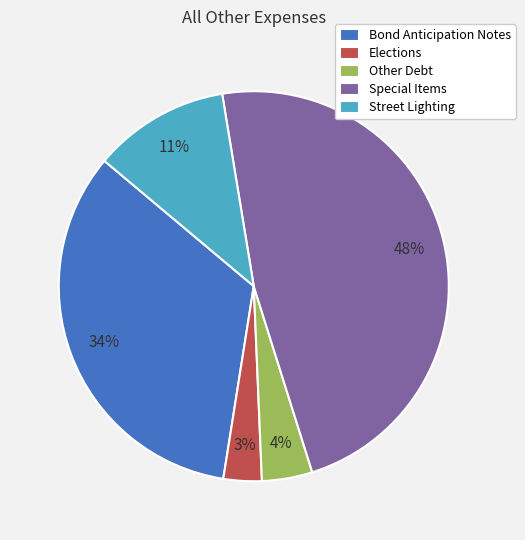

Is it true that Special Items is 55% of the pie?

False